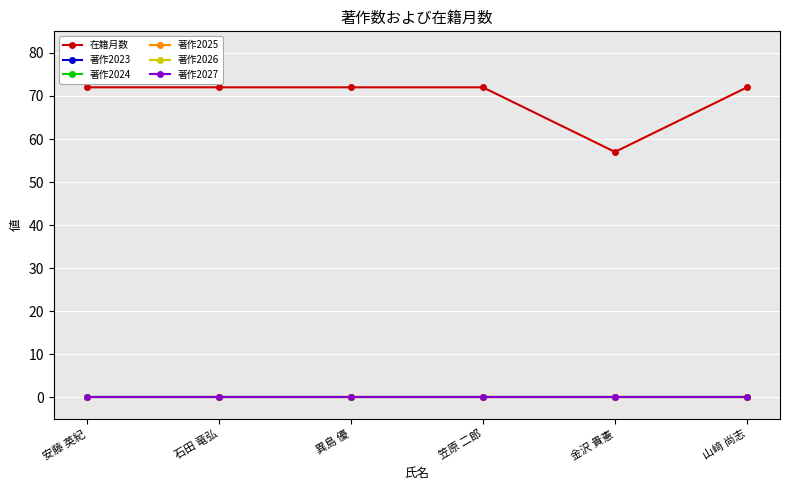

Does the chart have visible grid lines?

Yes